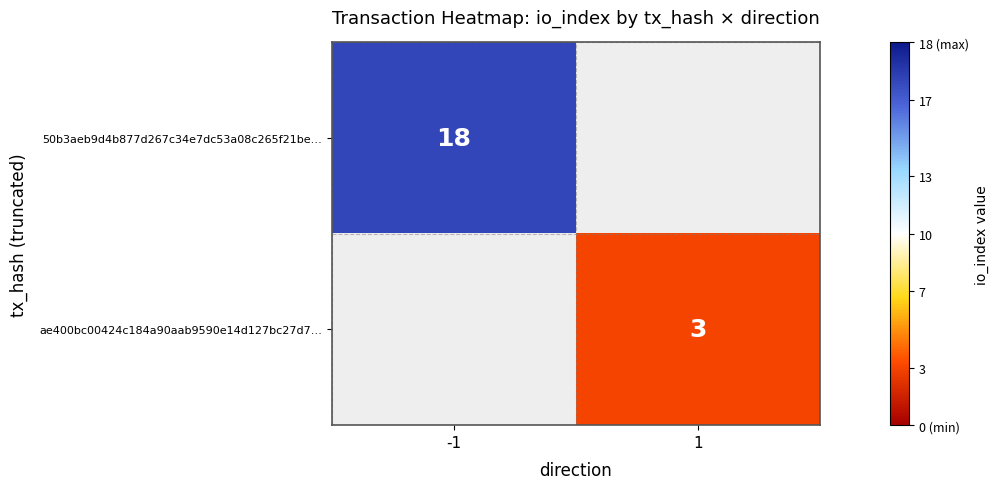

The value of ae400bc00424c184a90aab9590e14d127bc27d7… at 1 is 3. True or false?

True